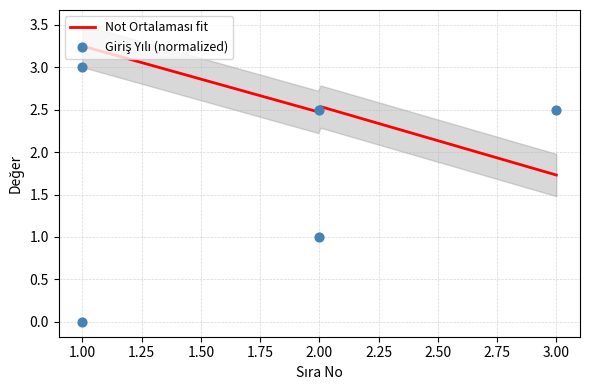

Between 2 and 2, which is larger?

2